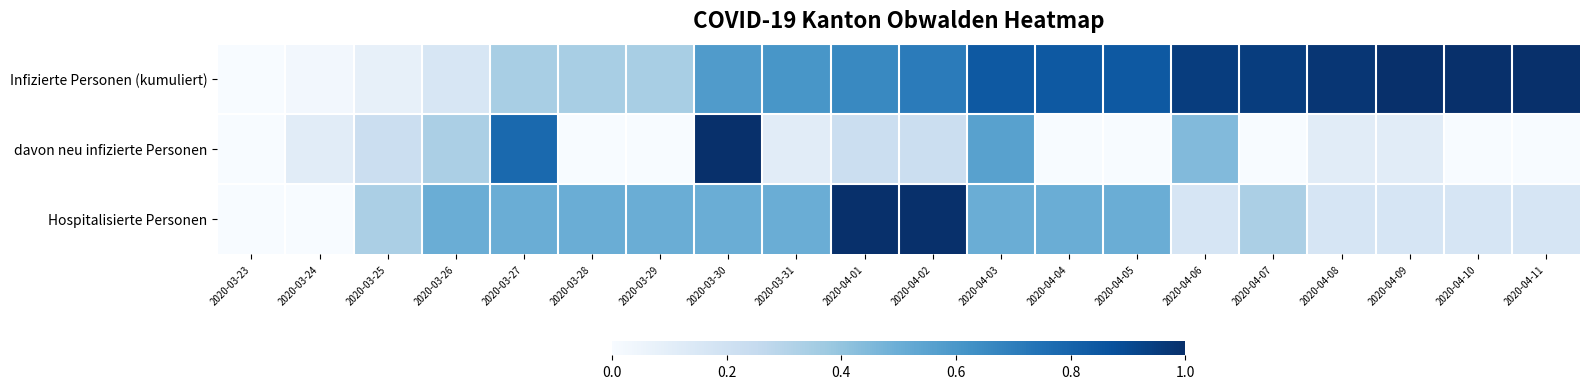

What is the total value across all series at 2020-04-01?

1.9